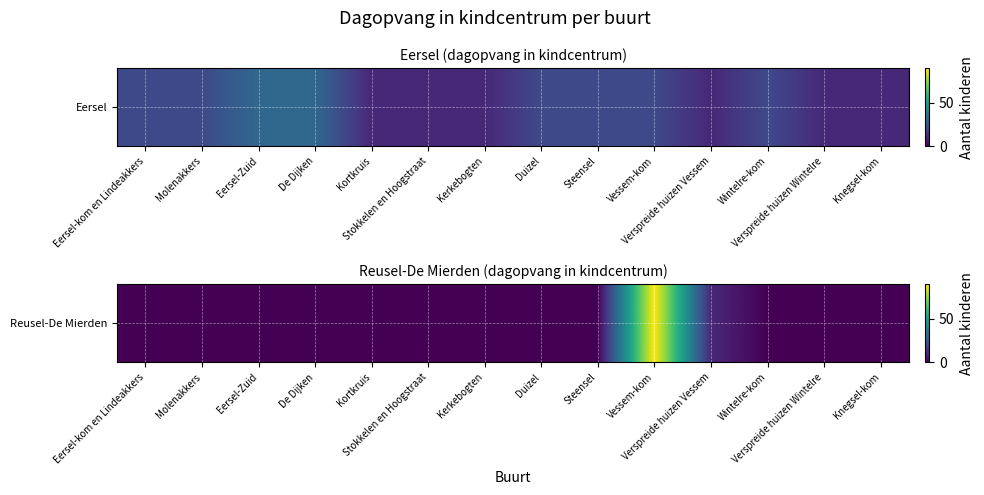

At which label is the value closest to 45?

Verspreide huizen Vessem